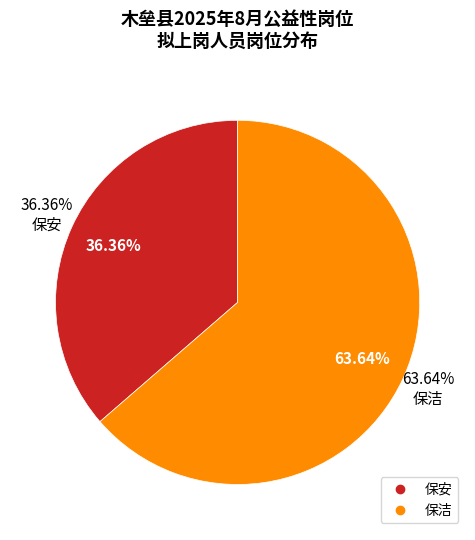

What percentage is NOT represented by 保洁?

36.4%